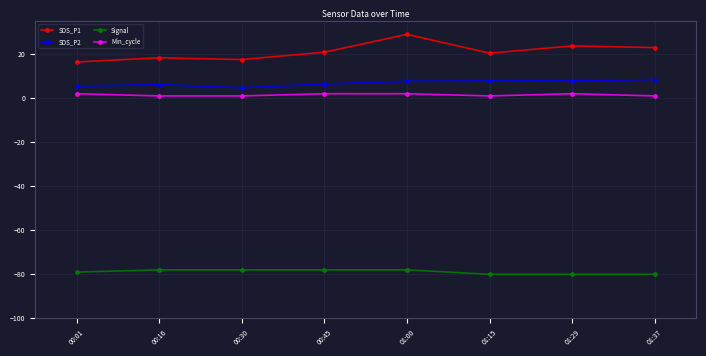

What are all the series names shown in the legend?

SDS_P1, SDS_P2, Signal, Min_cycle